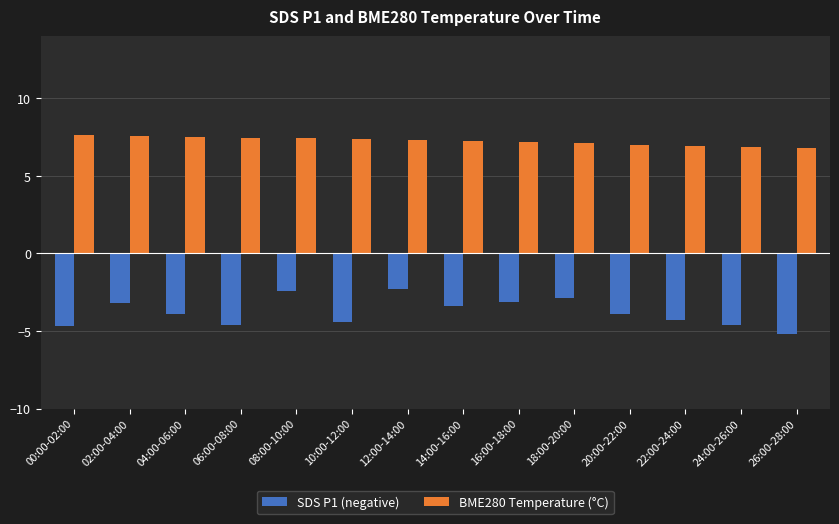

Which category has the lowest value across all series?

26:00-28:00